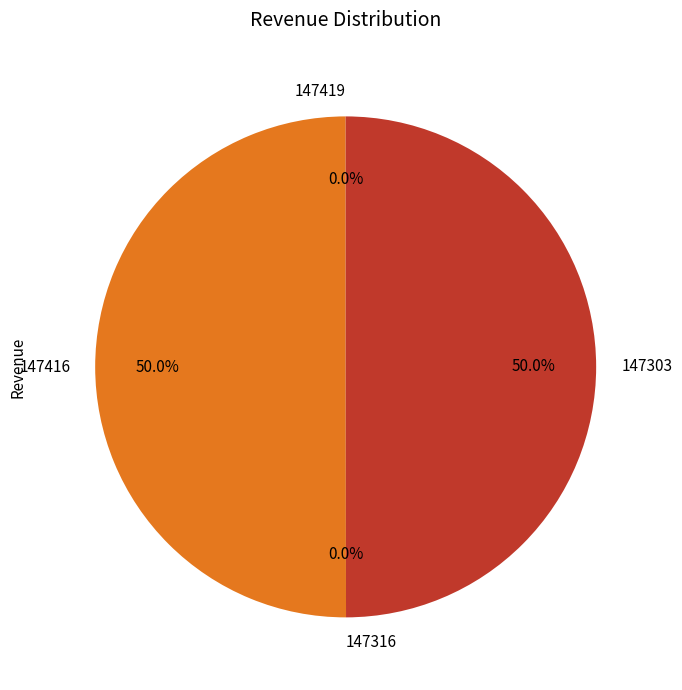

What portion of the pie excludes 147416?

50.0%